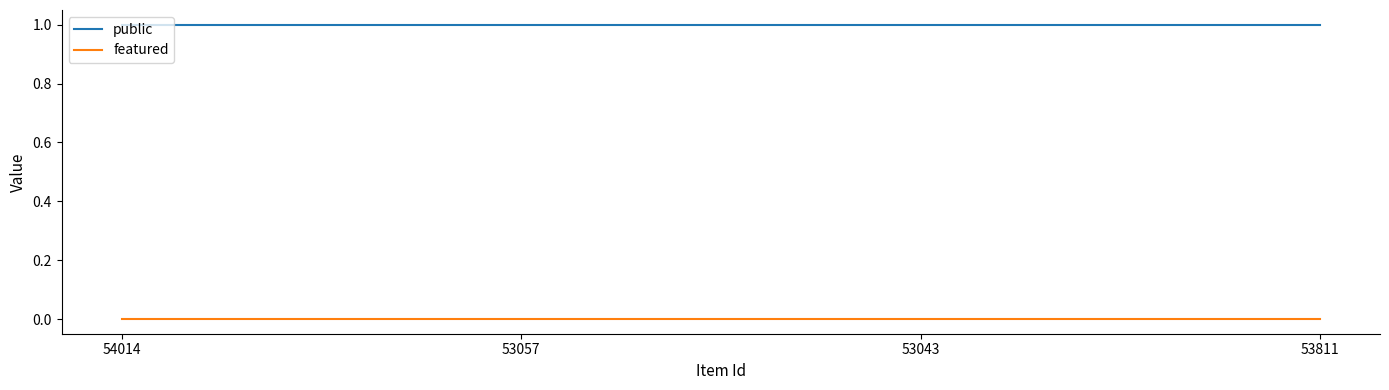

At how many categories does at least one series exceed 0?

4